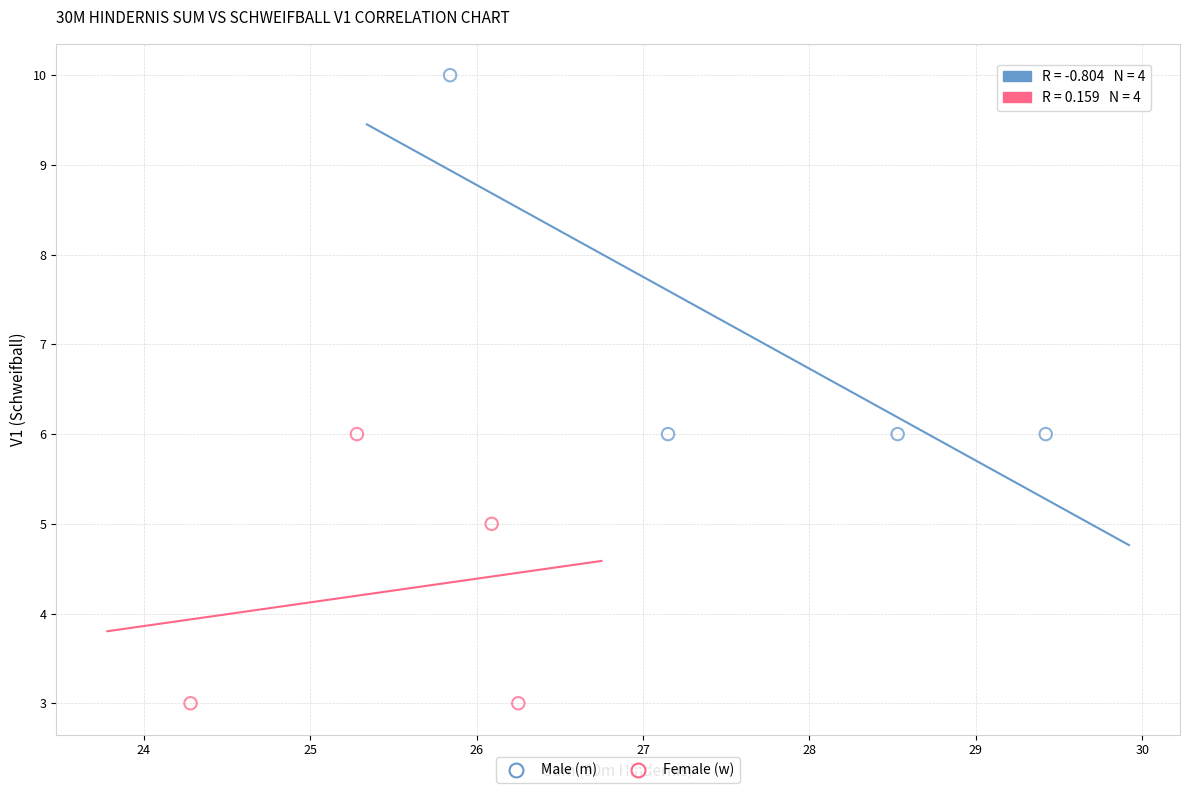

Which series reaches the minimum Y coordinate?

Female (w)